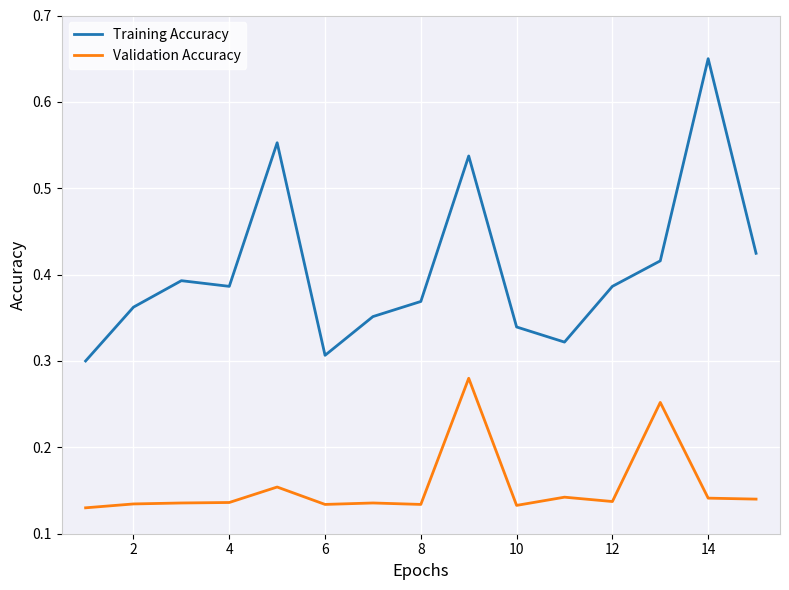

In Validation Accuracy, how many points are lower than both neighbors (excluding endpoints)?

4